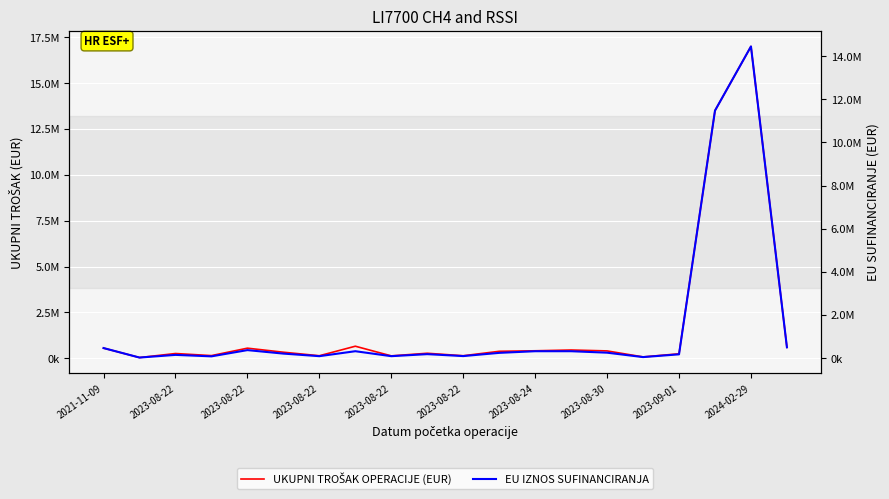

What is the difference between the UKUPNI TROŠAK OPERACIJE (EUR) values at 2023-09-01 and 2023-08-22?

305833.2